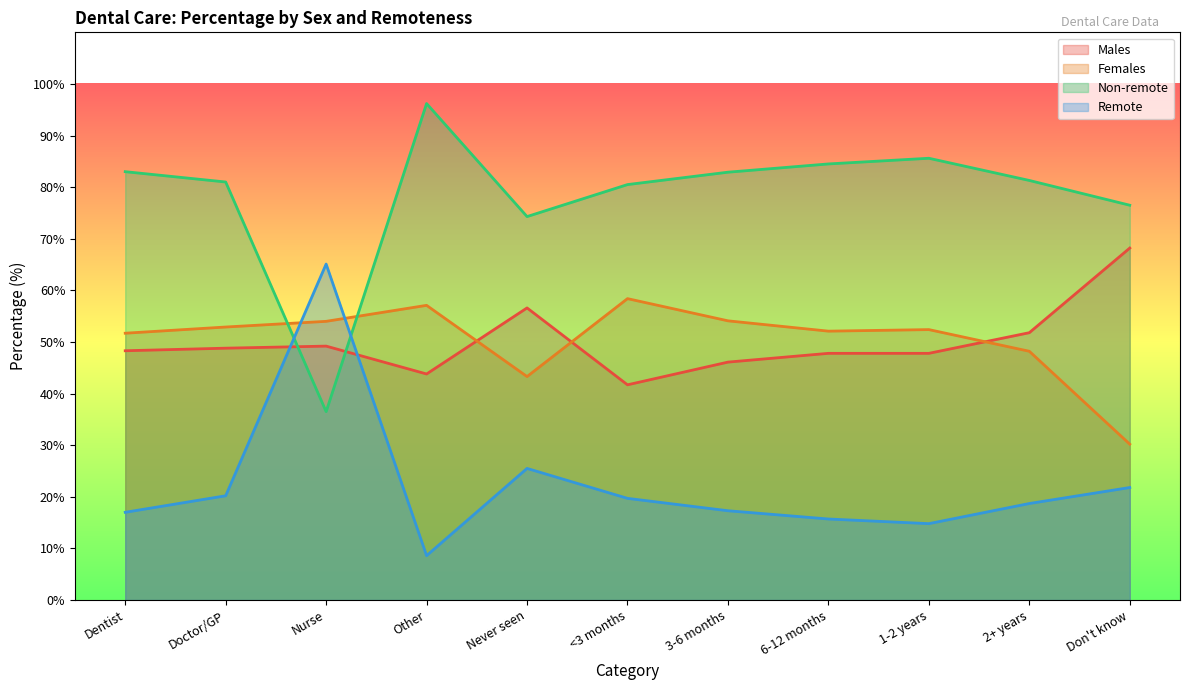

How many interior local peaks does the Remote series have?

2